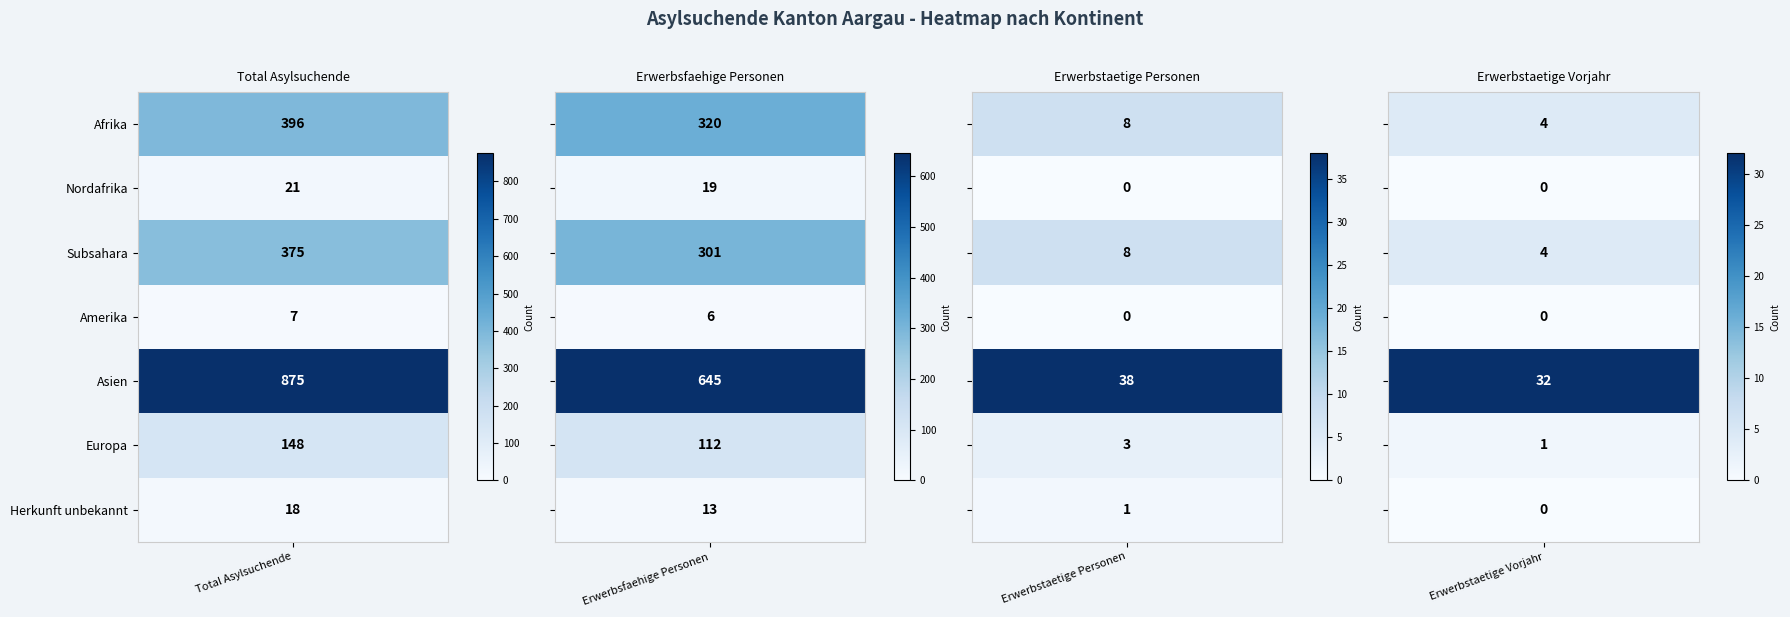

How many data points does each series have?

4